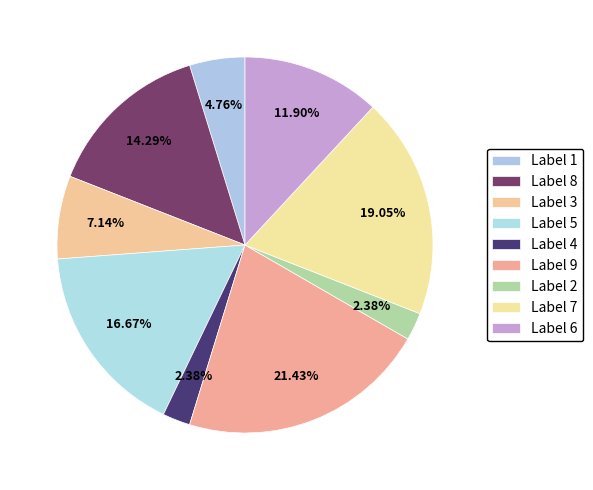

How many slices are in this pie chart?

9